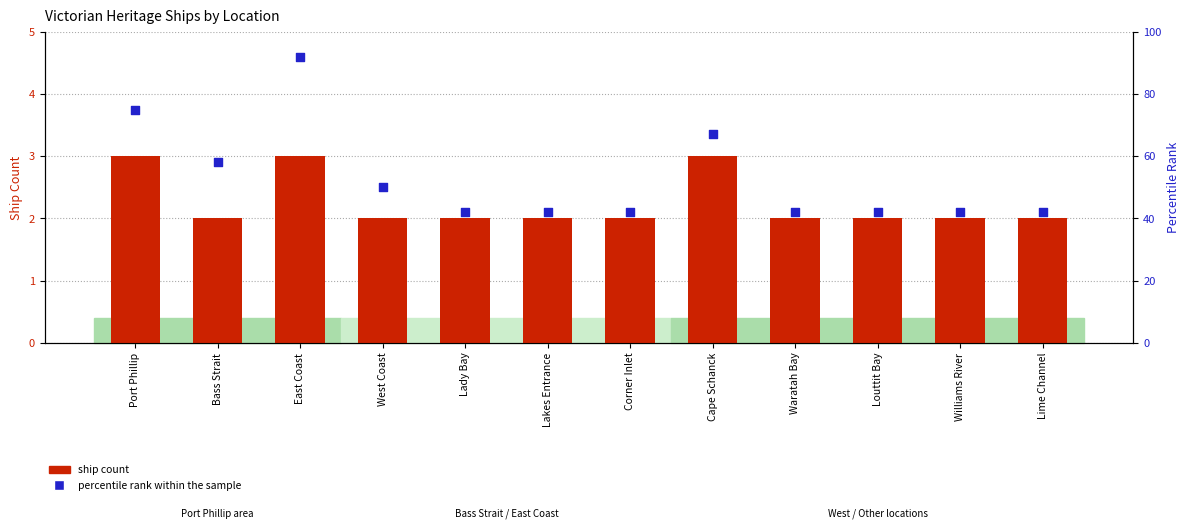

At which category is the sum across all series the highest?

East Coast